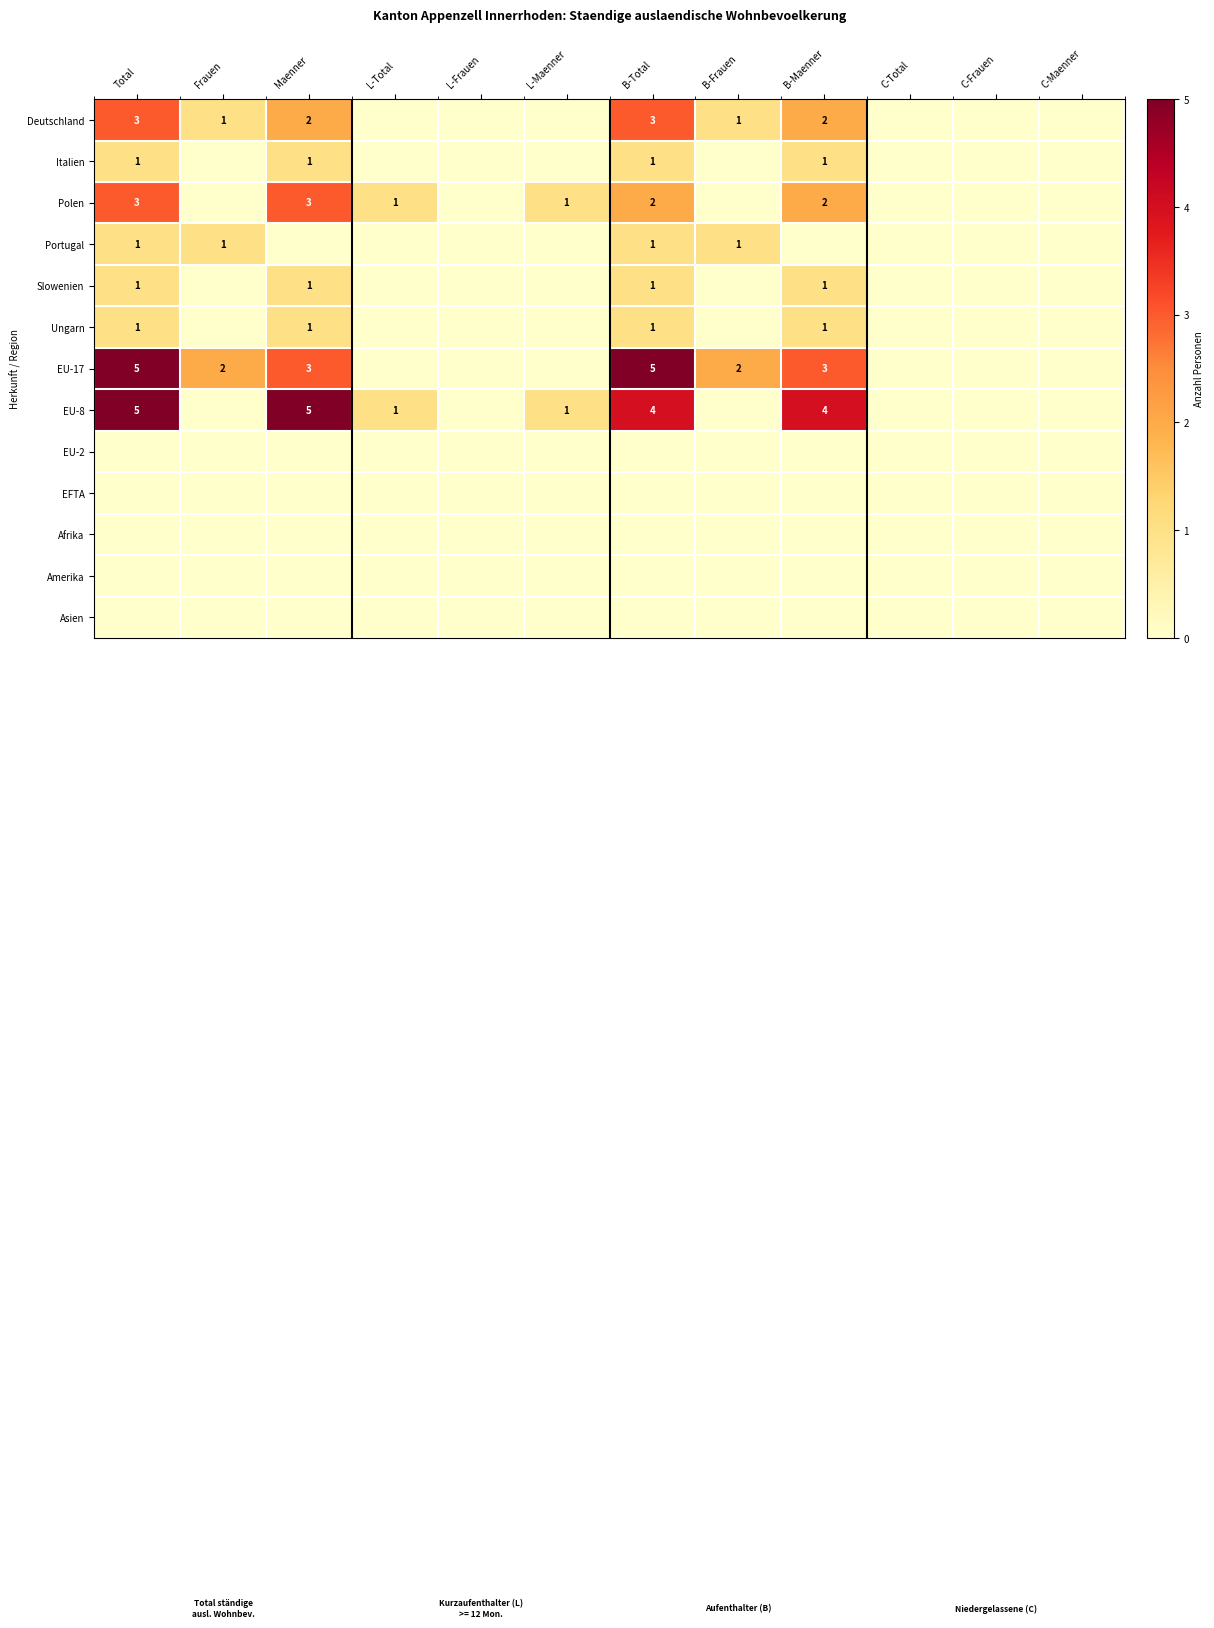

The EU-8 series shows 1 at Total. True or false?

False